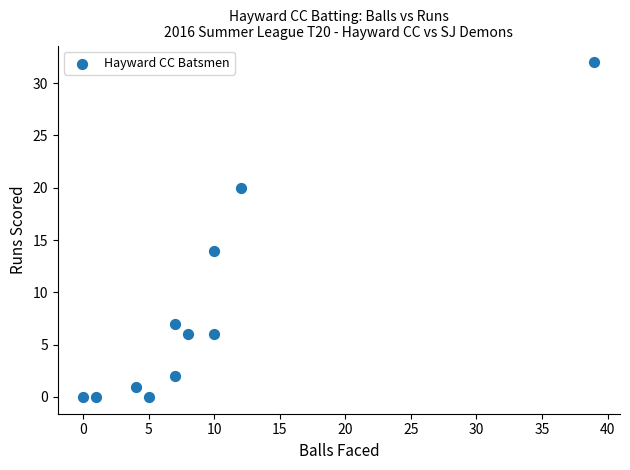

What Y value in the scatter plot is closest to 16?

14